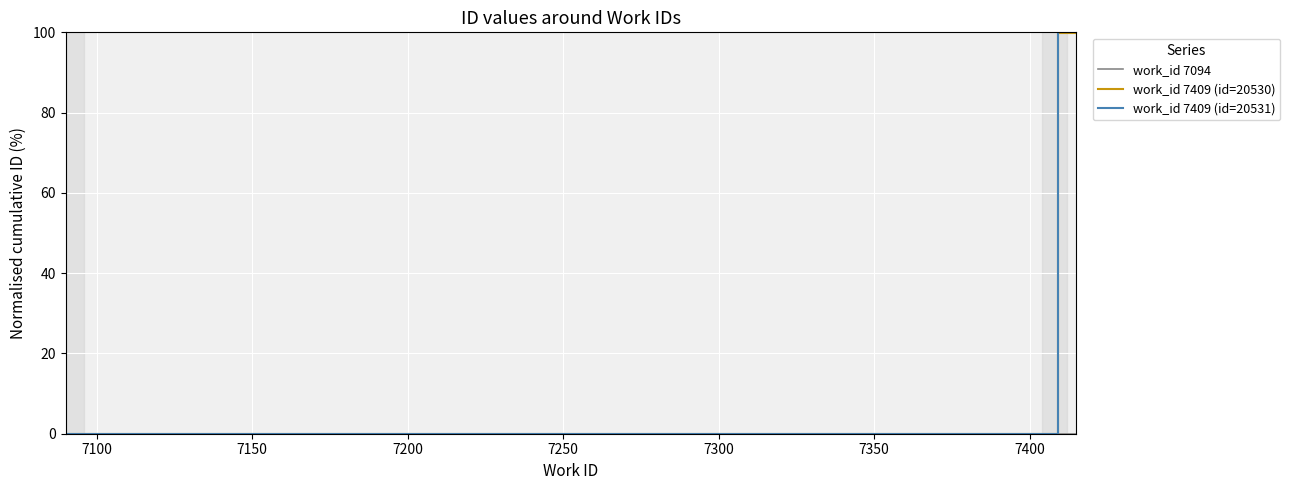

What is the greatest value displayed?

100.0